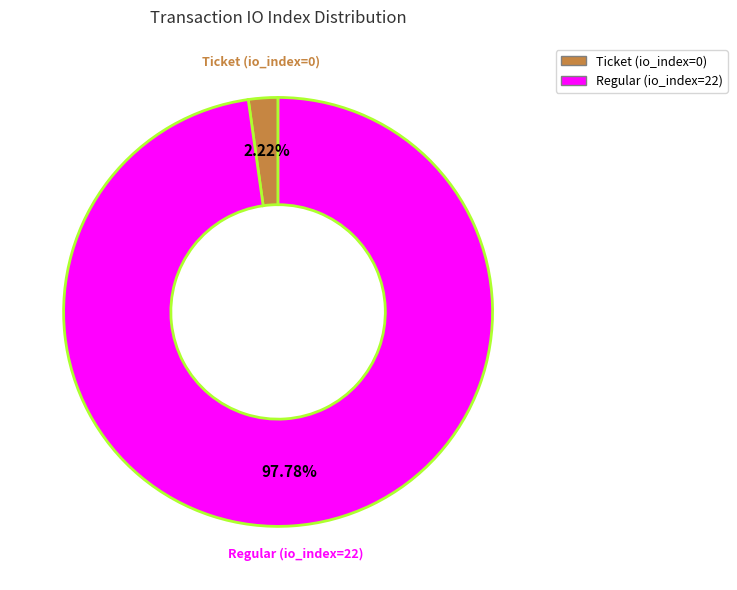

To the nearest percent, what percentage of the pie is Regular (io_index=22)?

98%